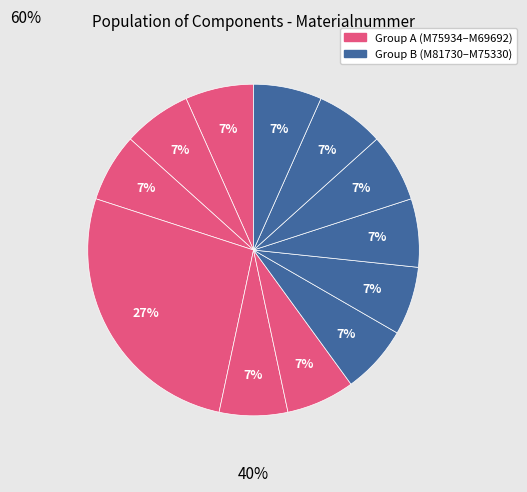

Count the number of slices in the pie.

12